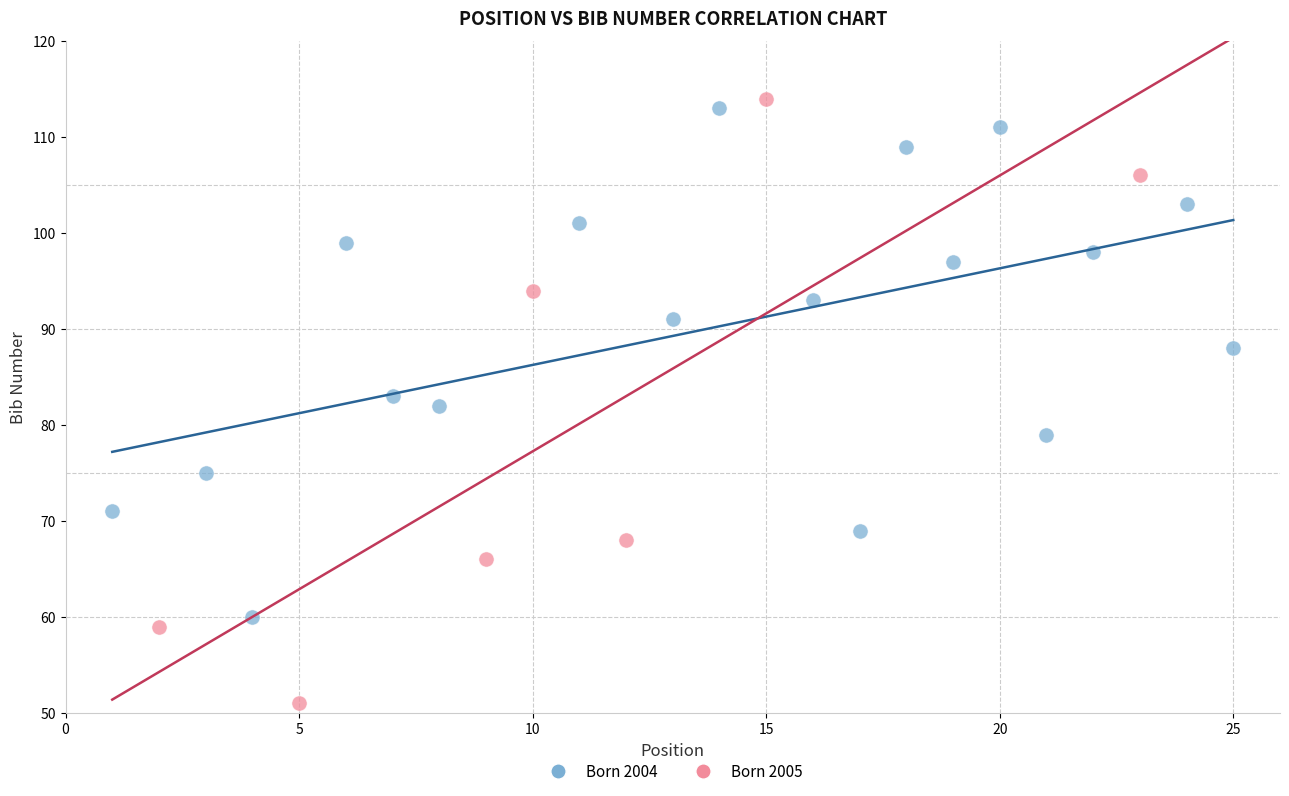

Which series has the largest Y range (max minus min)?

Born 2005